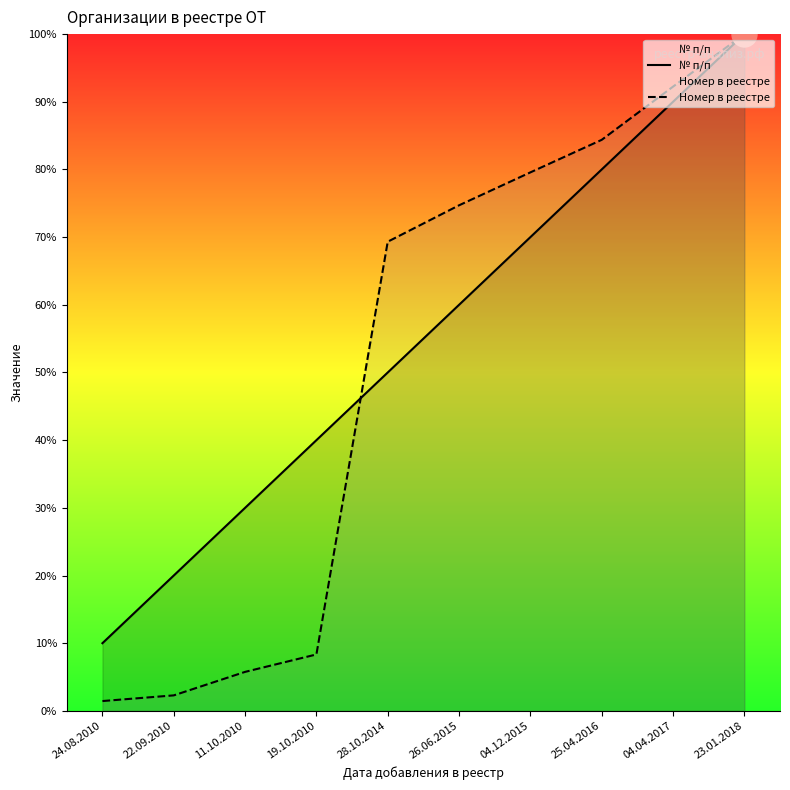

True or false: № п/п and Номер в реестре intersect in this chart.

True